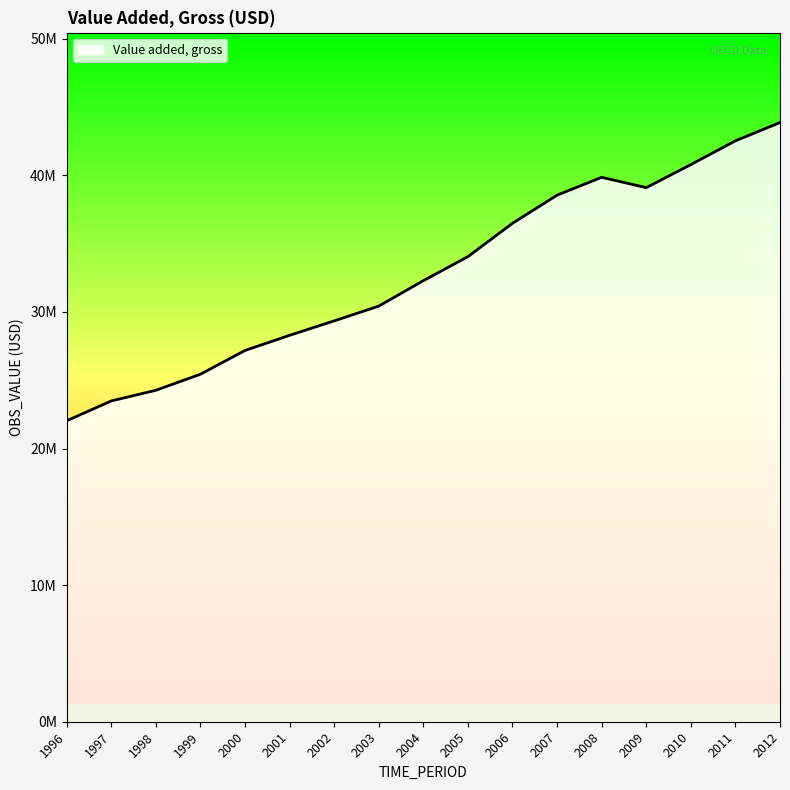

Rank the categories by value from lowest to highest.

1996, 1997, 1998, 1999, 2000, 2001, 2002, 2003, 2004, 2005, 2006, 2007, 2009, 2008, 2010, 2011, 2012